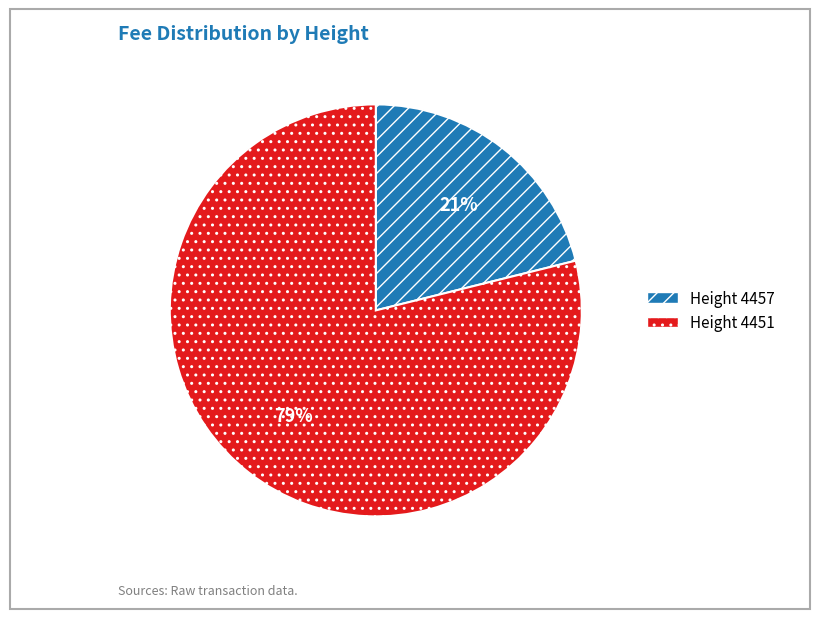

Is there any slice that represents more than half of the pie?

Yes